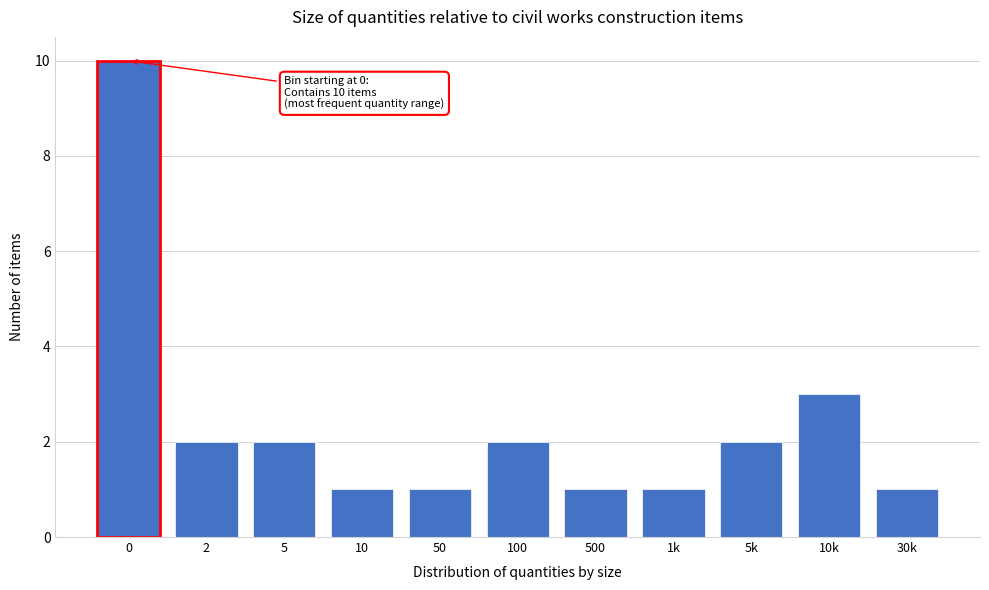

Reading left to right, extract all data points from this chart.

0=10	2=2	5=2	10=1	50=1	100=2	500=1	1k=1	5k=2	10k=3	30k=1